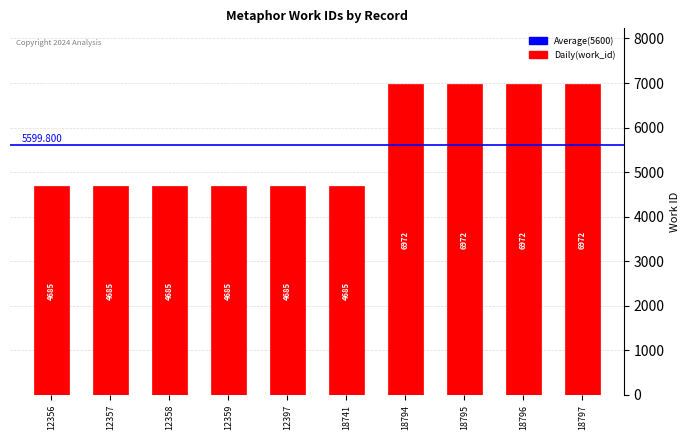

What is the average value?

5600